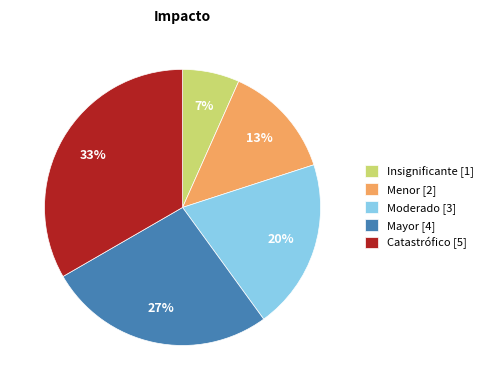

What percentage is the Insignificante slice, to the nearest percent?

7%